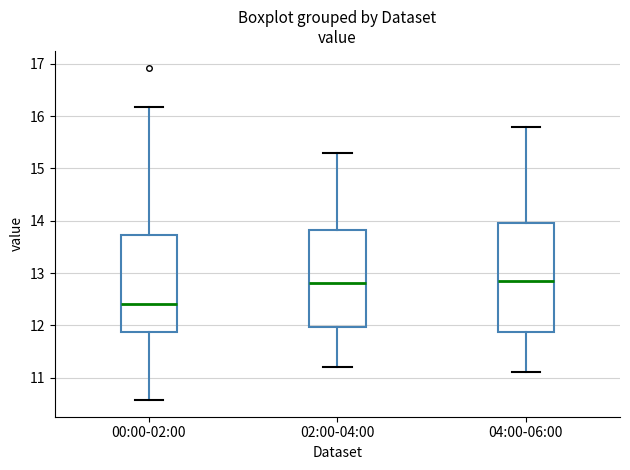

Which box is the tallest, from its lower edge to its upper edge?

04:00-06:00